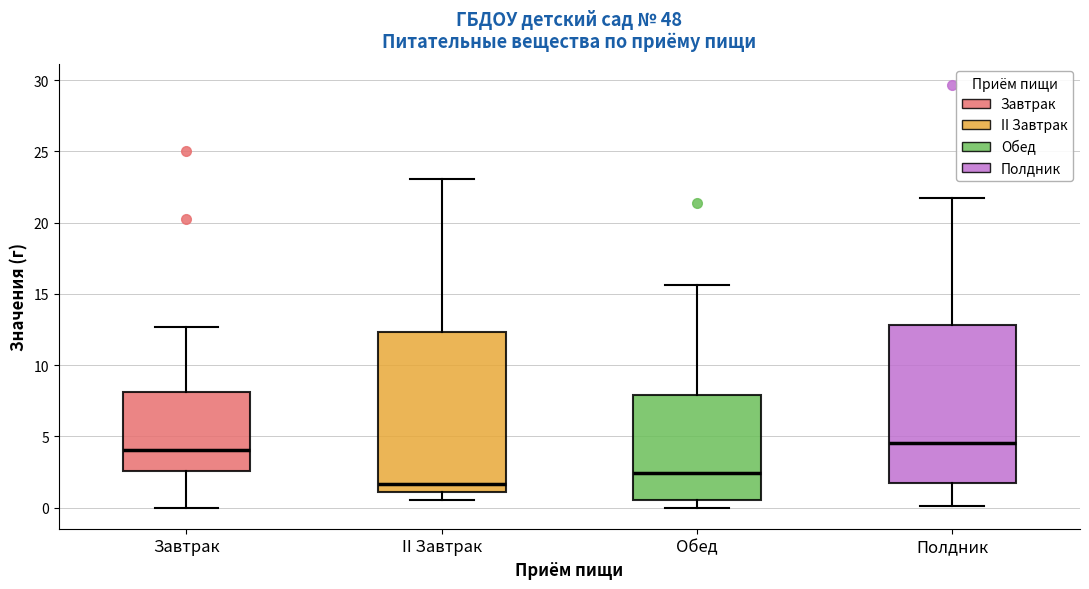

Reading left to right, read every box against the y-axis: the position of its median line, the range the box covers, and the ends of its whiskers. The values are not printed on the chart, so give them approximately, as read against the axis.

Завтрак: median 4.0, box 2.5 to 8.0, whiskers 0.0 to 12.5
II Завтрак: median 1.5, box 1.0 to 12.5, whiskers 0.5 to 23.0
Обед: median 2.5, box 0.5 to 8.0, whiskers 0.0 to 15.5
Полдник: median 4.5, box 1.5 to 13.0, whiskers 0.0 to 21.5